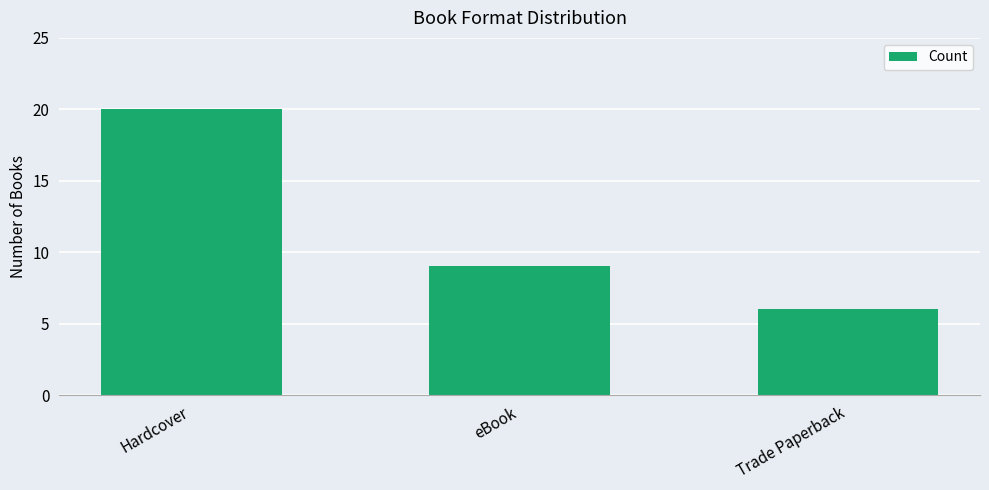

Reading right to left, extract all data points from this chart.

6	9	20